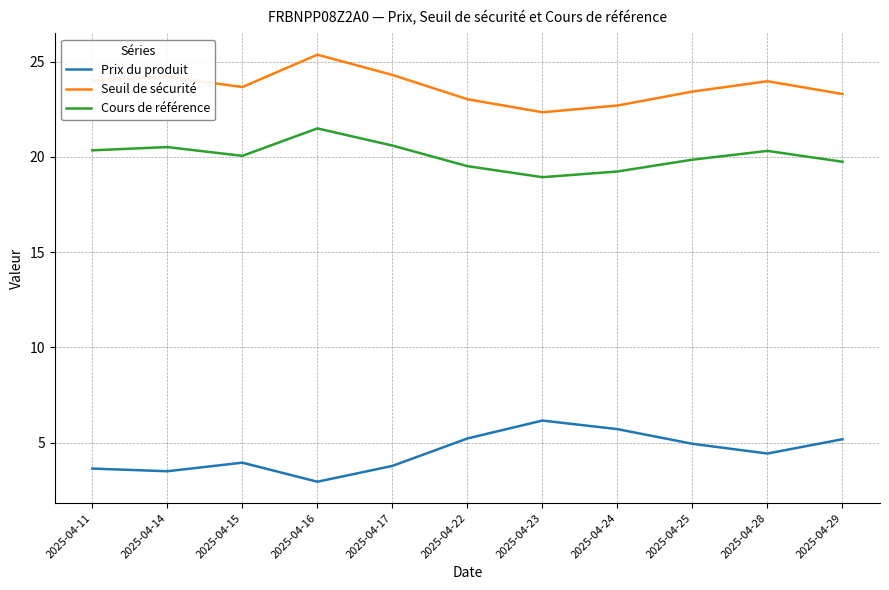

What is the approximate value of Cours de référence at 2025-04-16?

21.5